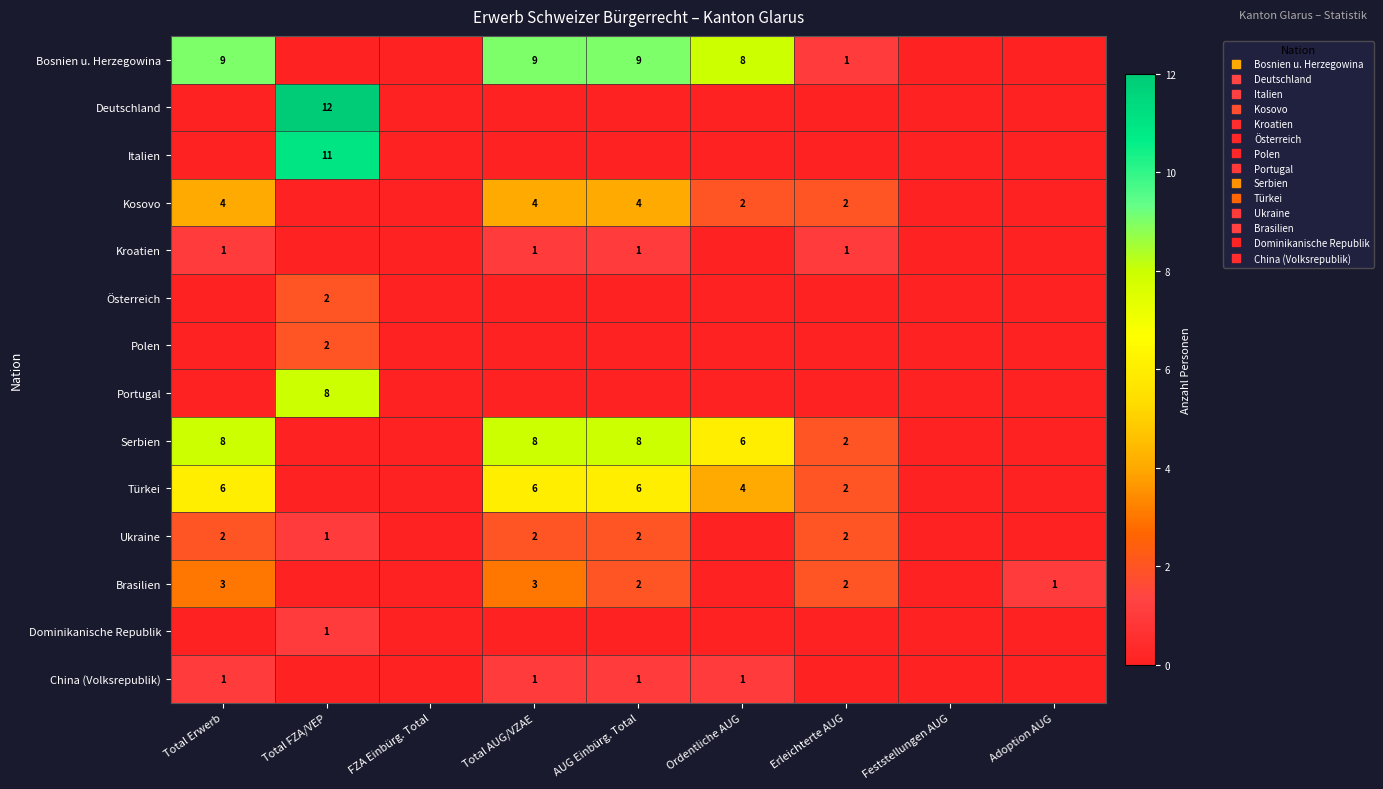

The Brasilien series shows 1 at Total Erwerb. True or false?

False